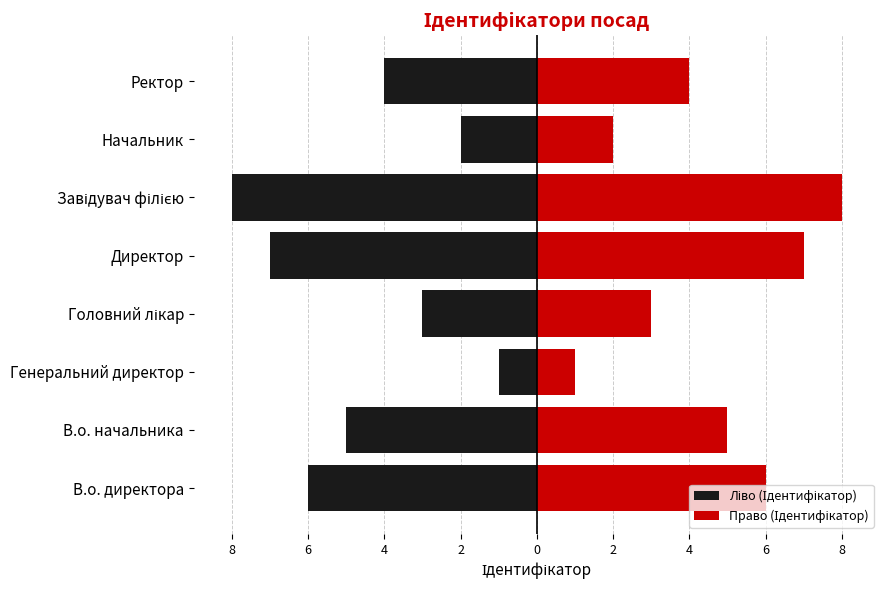

What is the difference between the maximum and minimum values in the Право (Ідентифікатор) series?

7